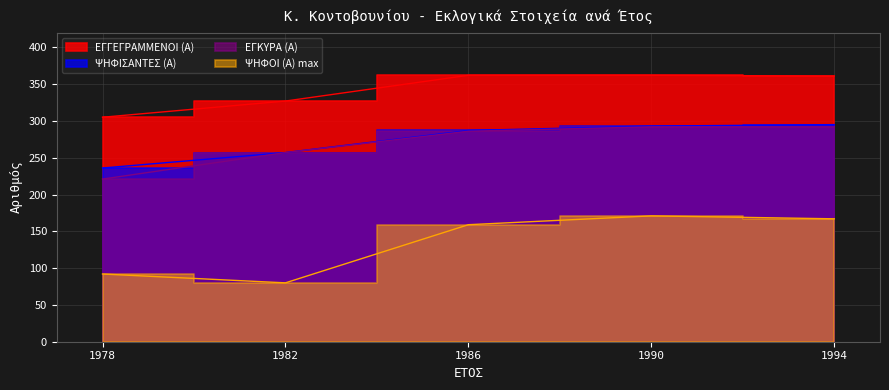

Rank the categories by ΕΓΚΥΡΑ (Α) value from highest to lowest.

1990, 1994, 1986, 1982, 1978